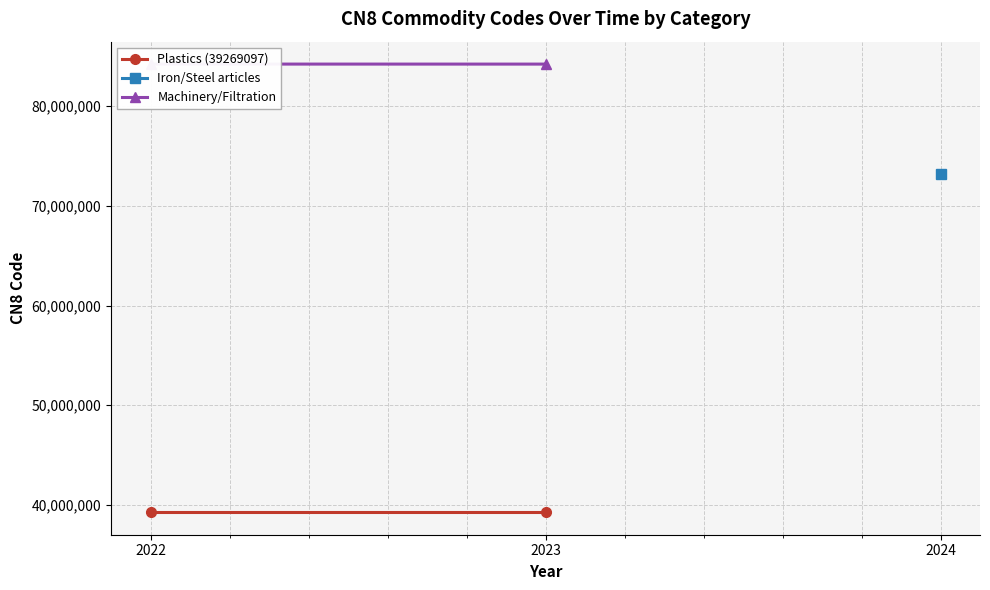

What is the smallest value displayed?

39269097